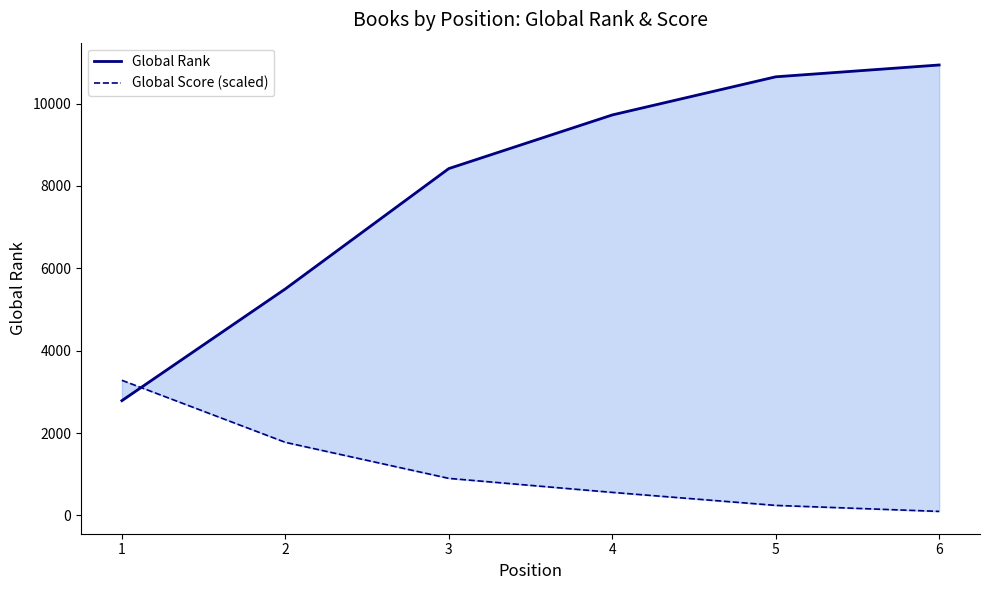

Reading left to right, transcribe all the data shown in this chart.

Global Rank: 1=2786.0	2=5499.0	3=8420.0	4=9722.0	5=10648.0	6=10935.0
Global Score (scaled): 1=3280.5	2=1773.9	3=899.1	4=558.9	5=243.0	6=97.2